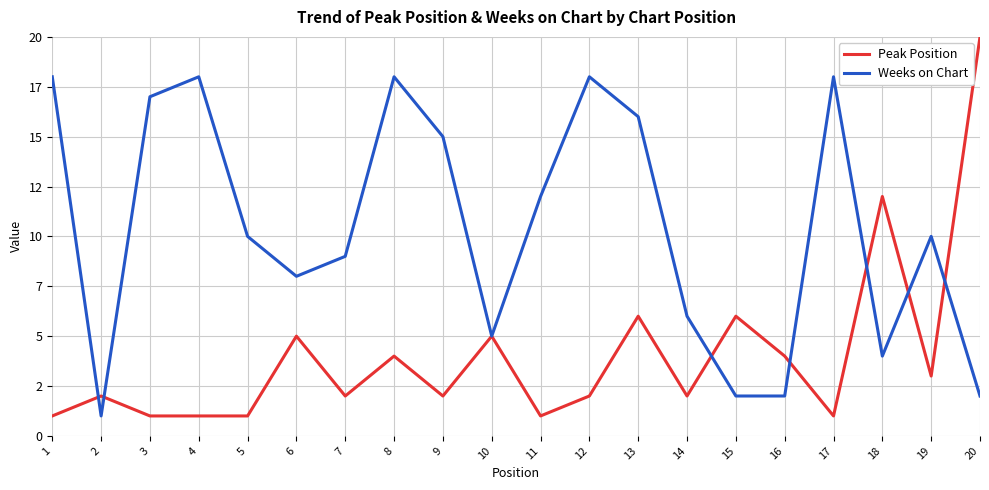

Which series changed the most between 1 and 2?

Weeks on Chart